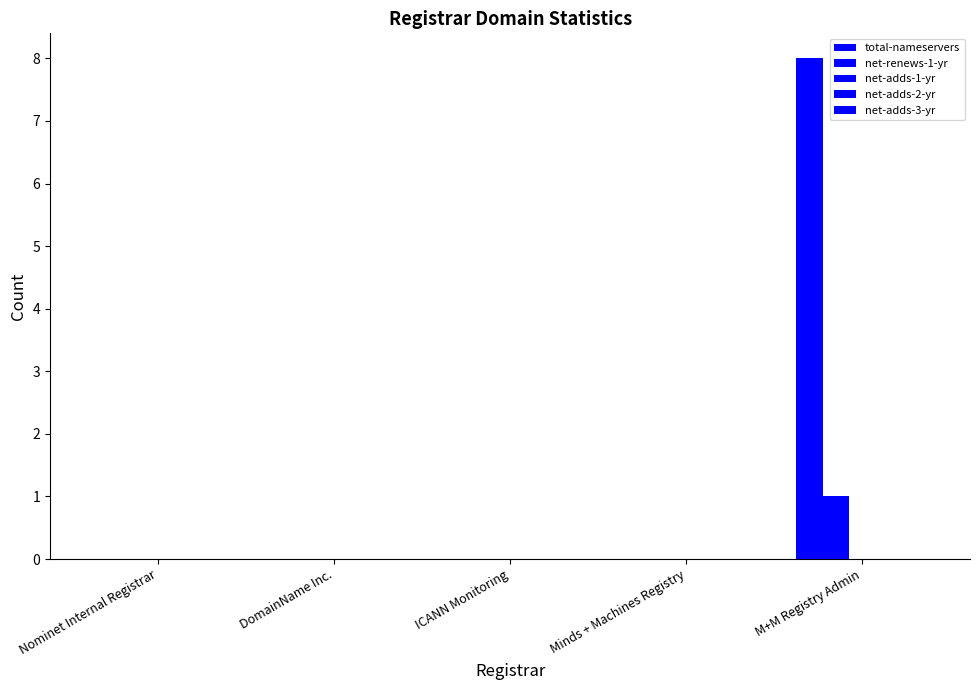

Rank the categories by total-nameservers value from lowest to highest.

Nominet Internal Registrar, DomainName Inc., ICANN Monitoring, Minds + Machines Registry, M+M Registry Admin